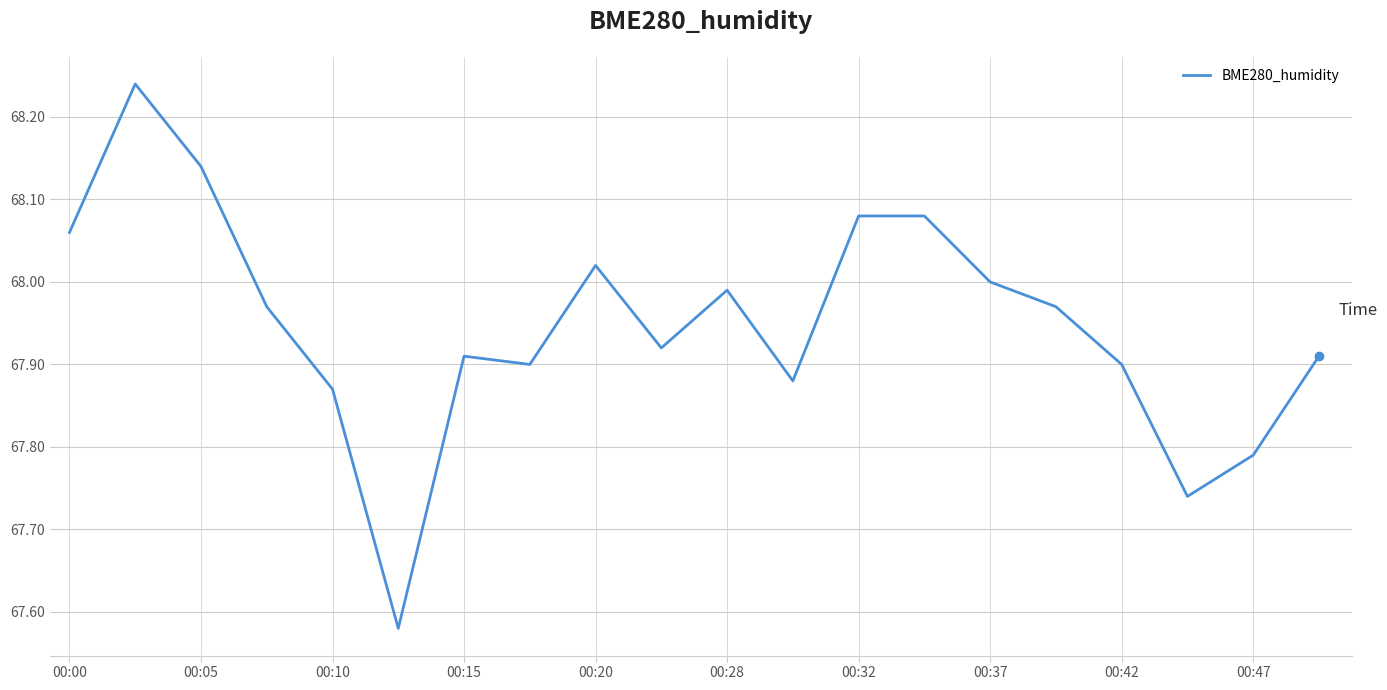

How many lines are shown in the chart?

1